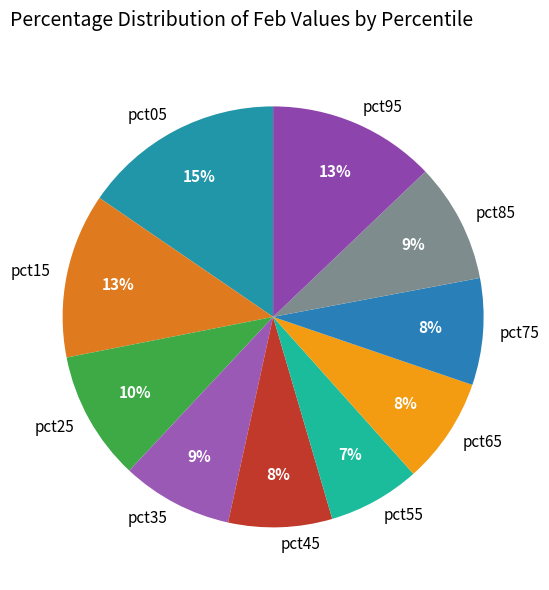

Count the number of slices in the pie.

10